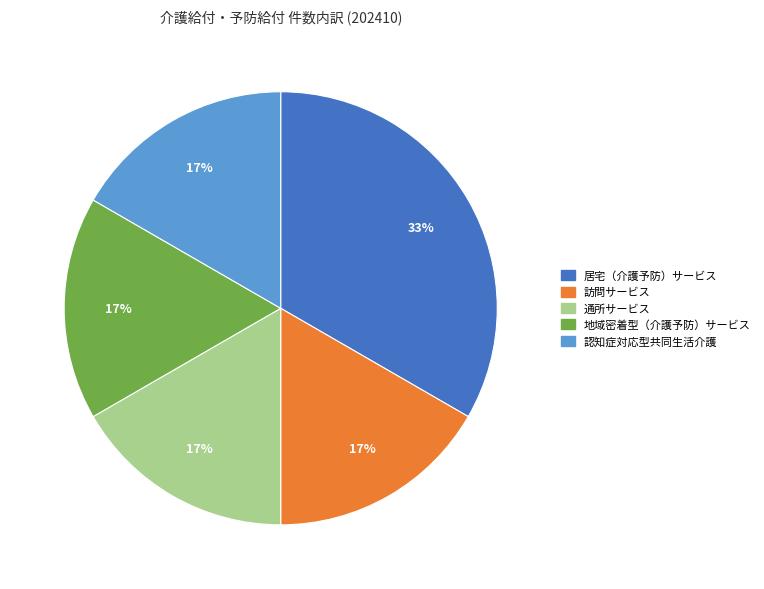

To the nearest percent, what is the average slice percentage?

20%